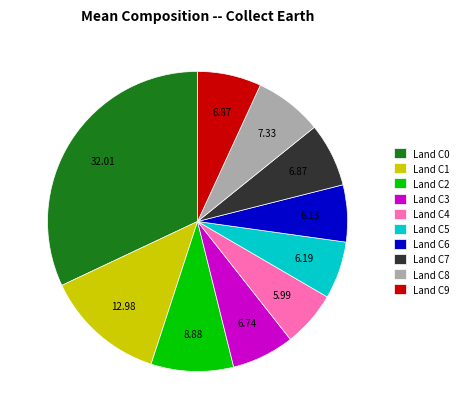

Is the sum of Land C3 and Land C1 greater than half?

No